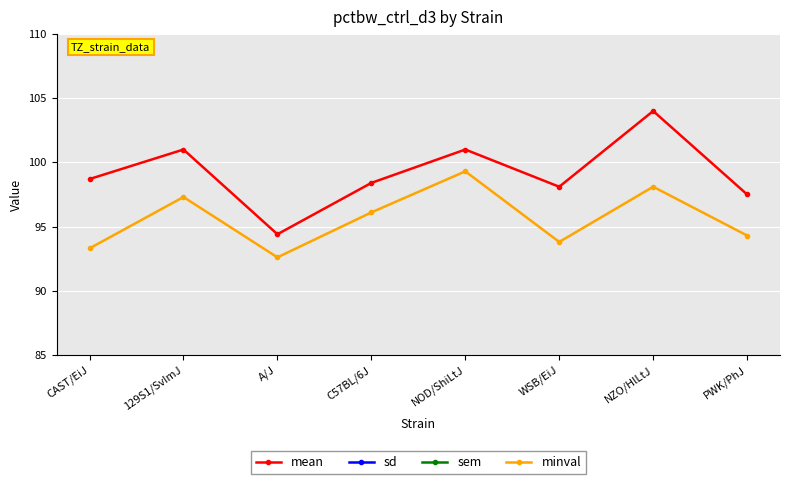

What is the difference between the highest and lowest values at NOD/ShiLtJ?

100.3